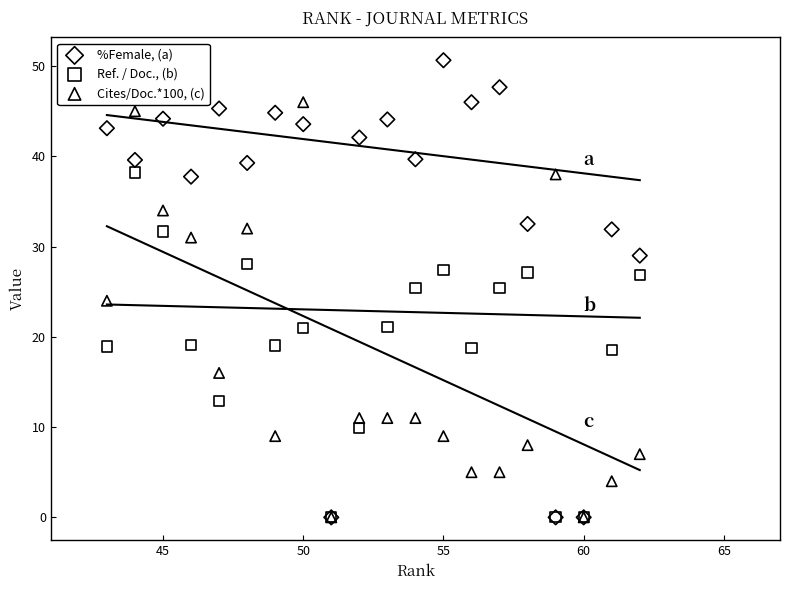

In the Cites/Doc.*100, (c) series, what Y value is closest to 23?

24.0